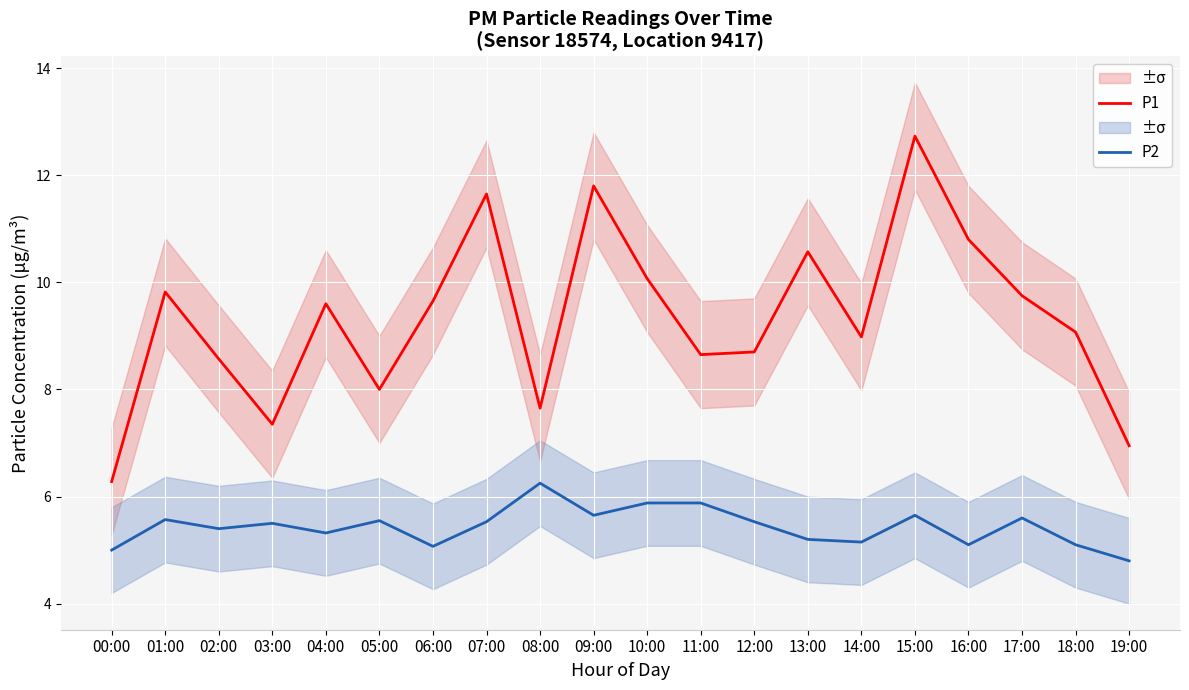

What is the minimum value for P2?

4.8